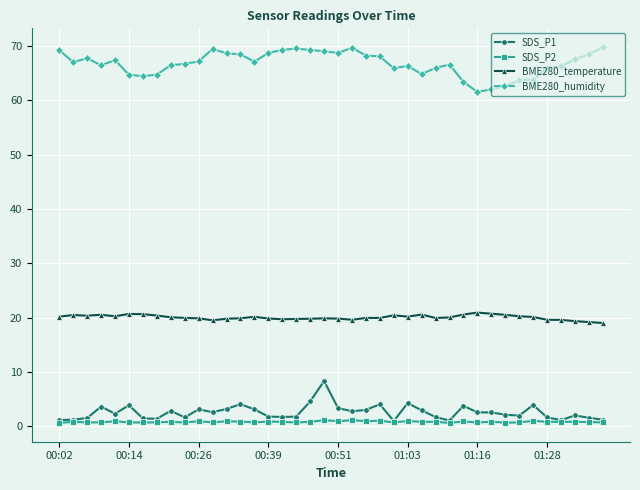

What is the difference between the maximum and minimum values in the BME280_temperature series?

1.9